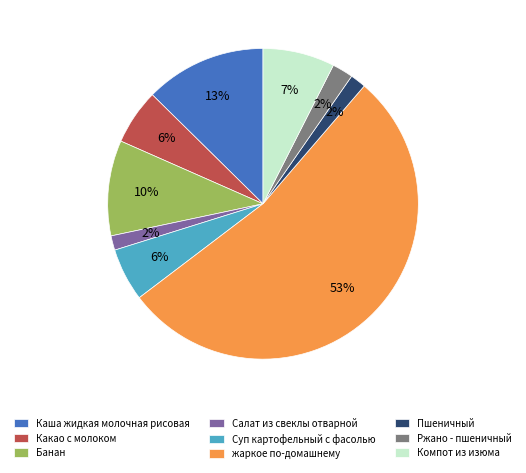

Count the number of slices in the pie.

9